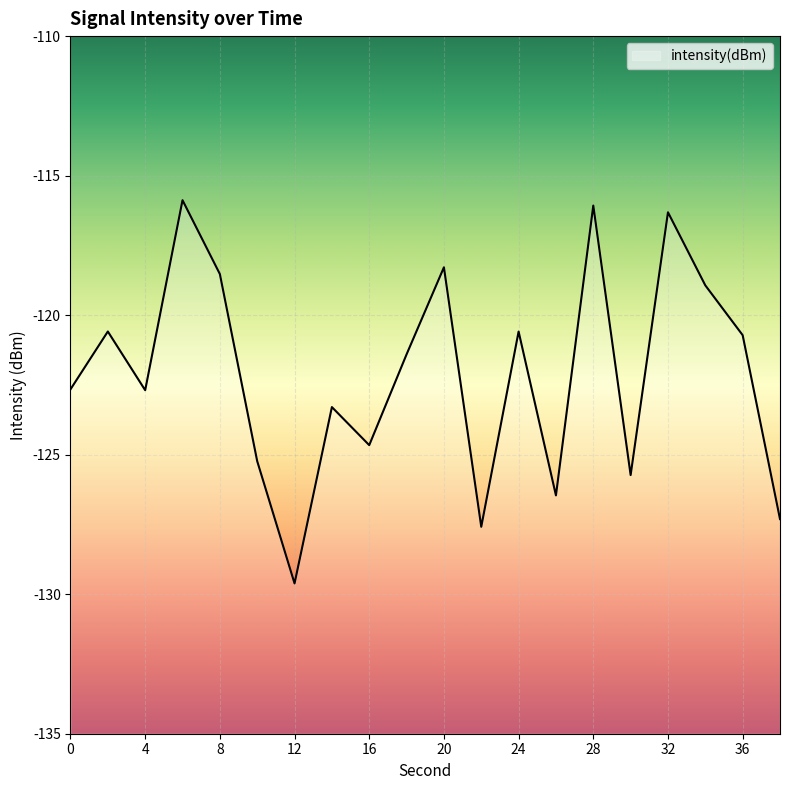

What is the difference between the values at 30 and 32?

9.4